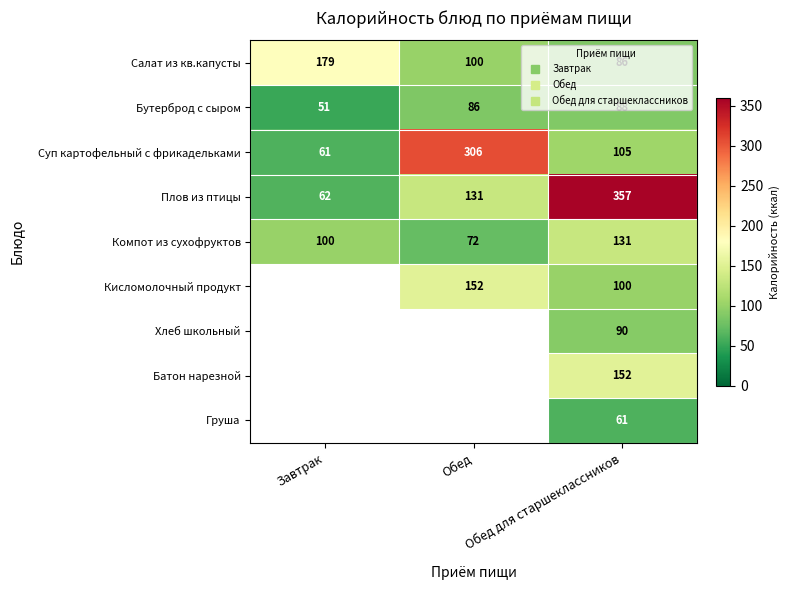

Which category has the lowest value across all series?

Завтрак